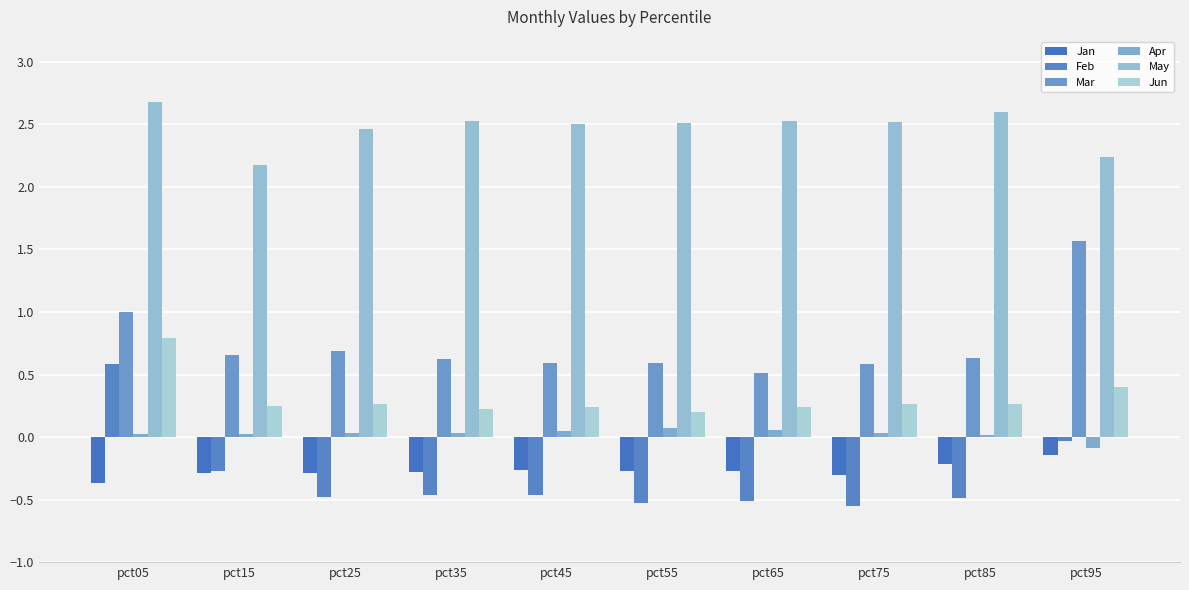

At which category does the chart reach its peak across all series?

pct05